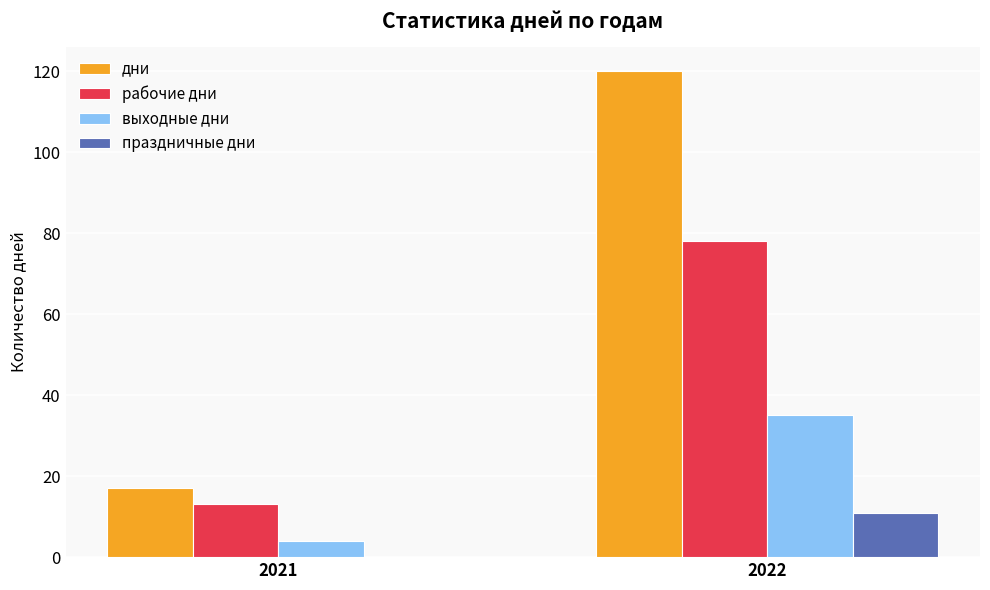

What is the total value across all series at 2022?

244